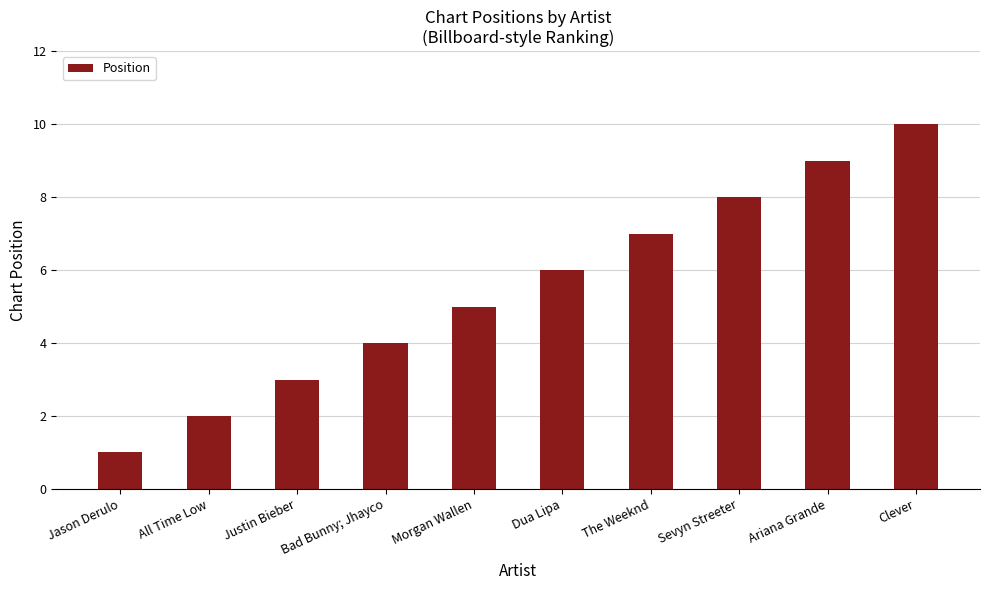

Is it true that the value at Morgan Wallen is 5?

True